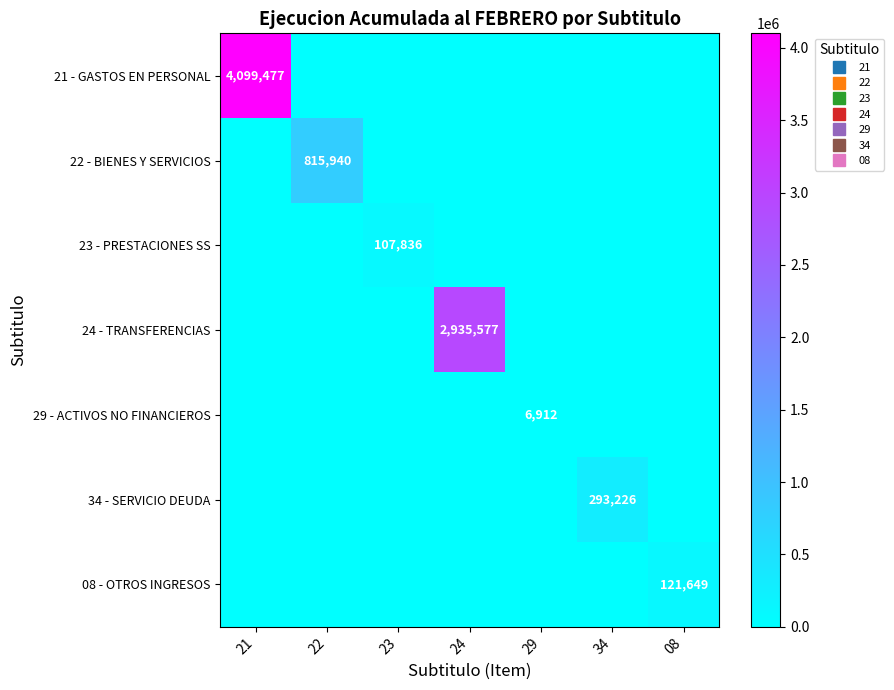

At which category is the sum across all series the highest?

21